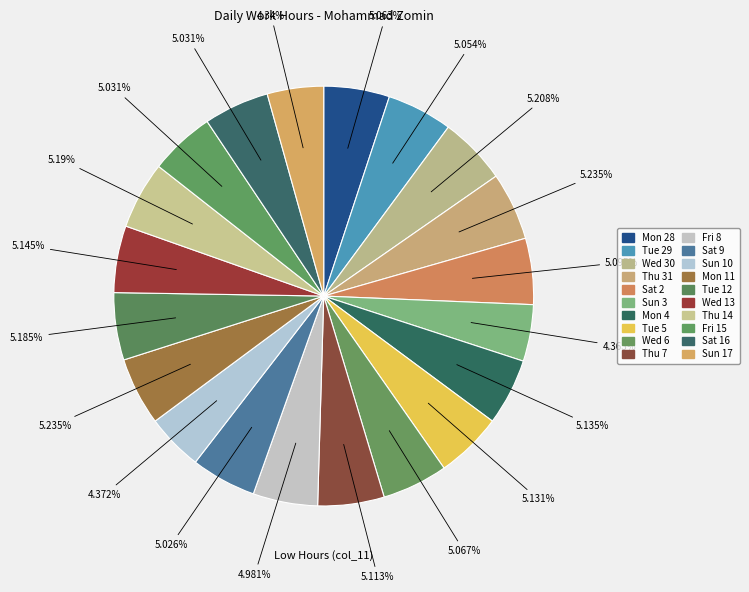

How many segments does this pie chart have?

20